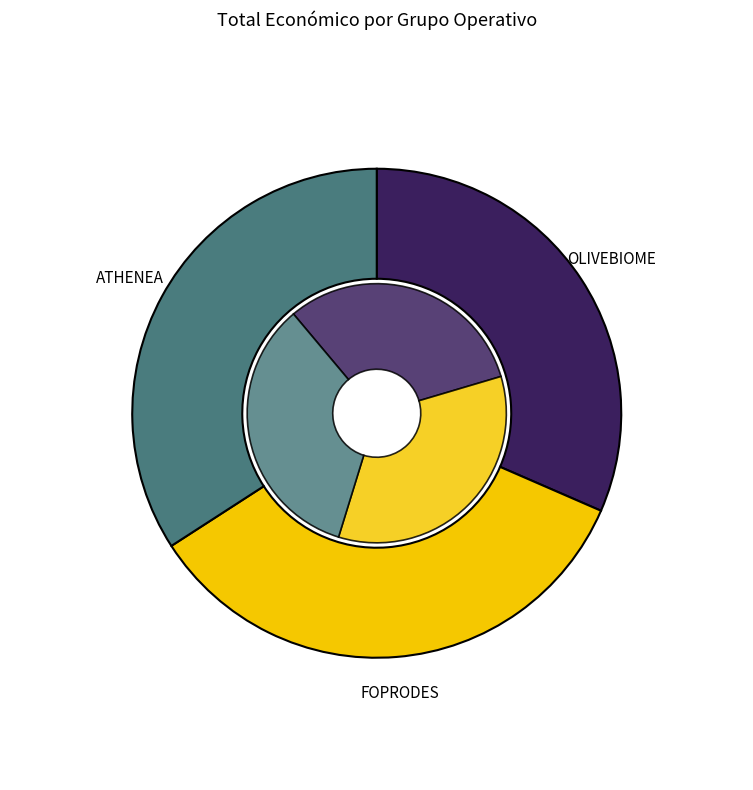

Is the sum of ATHENEA and OLIVEBIOME greater than half?

Yes